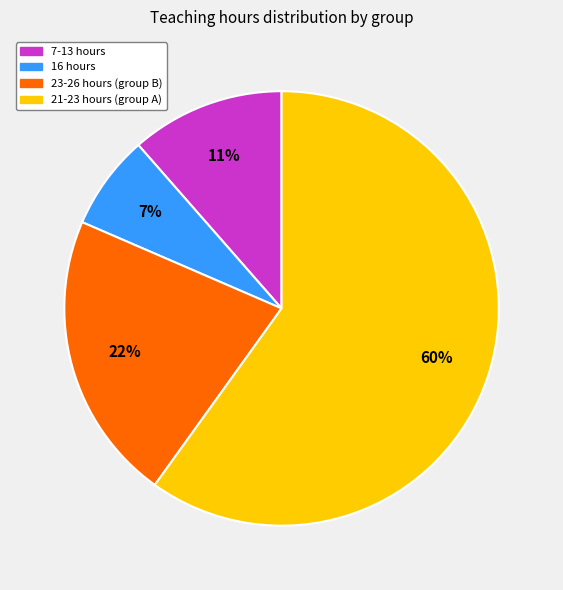

Is there any slice that represents more than half of the pie?

Yes